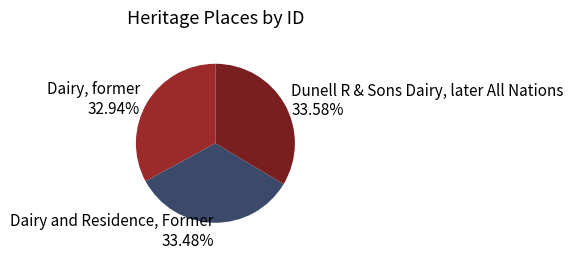

To the nearest percent, what portion does Dairy and Residence, Former represent?

33%